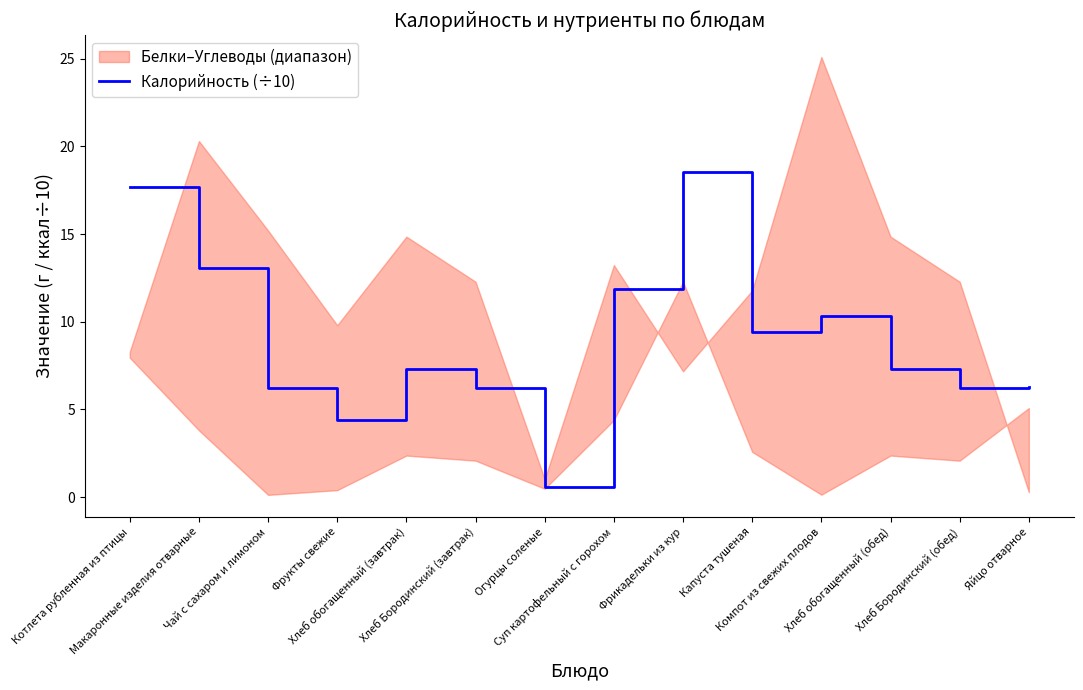

What is the sum of the values at Огурцы соленые and Фрикадельки из кур?

19.1